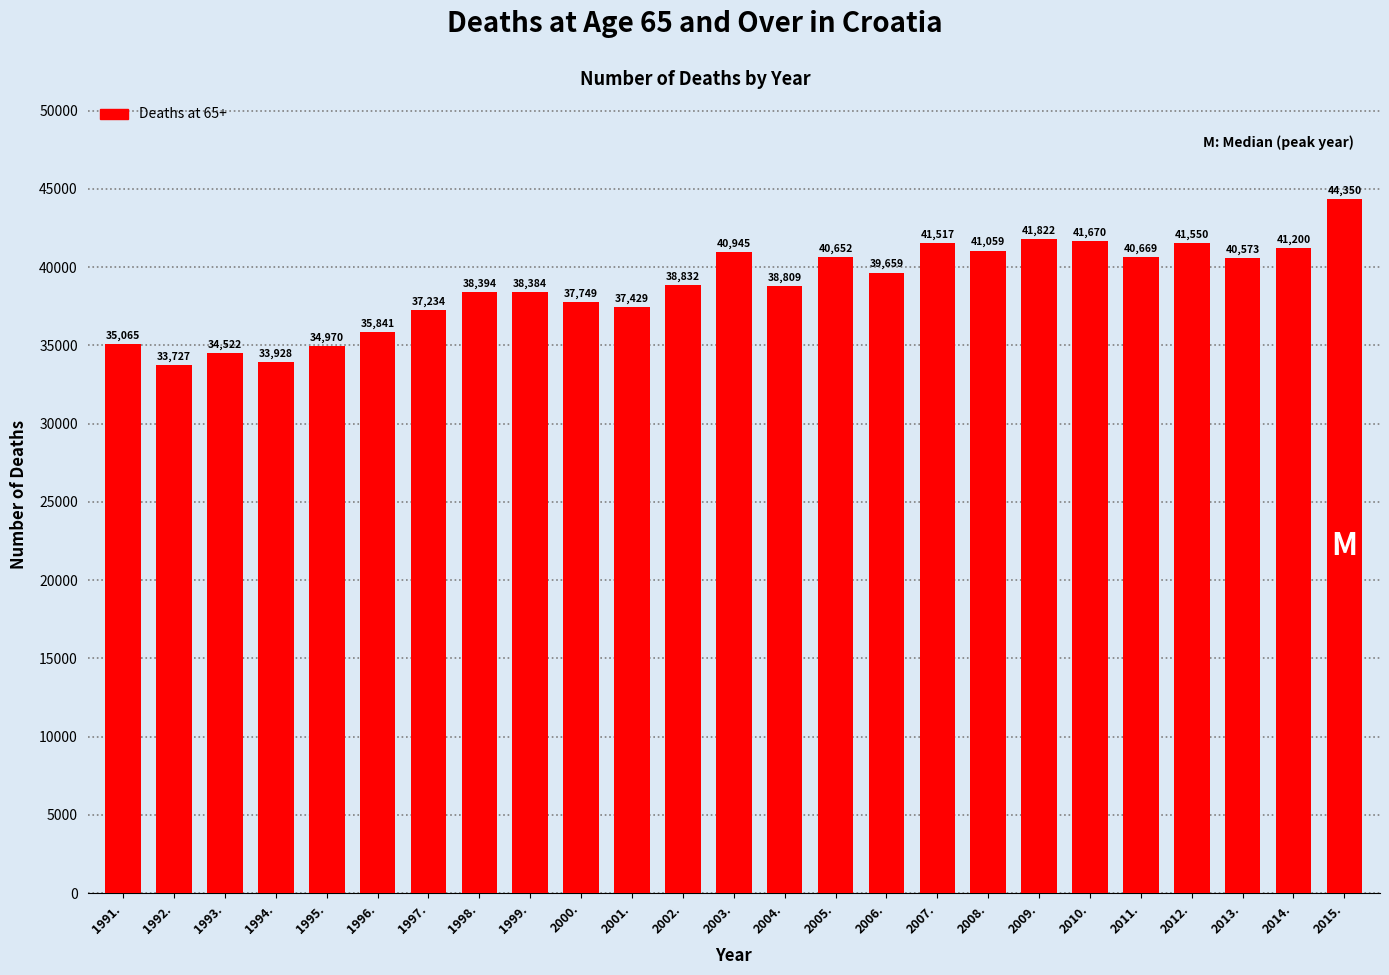

Between 2001. and 2013., which is larger?

2013.